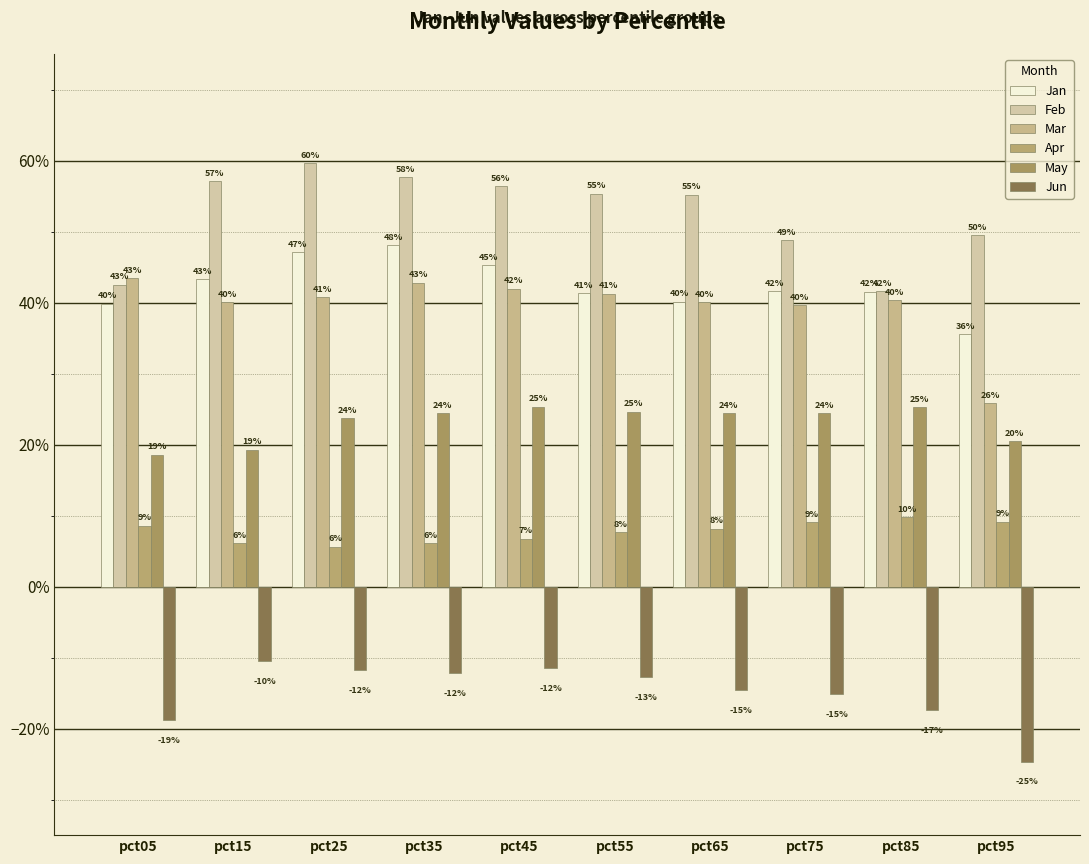

Are the bars grouped side by side (vs. stacked)?

Yes